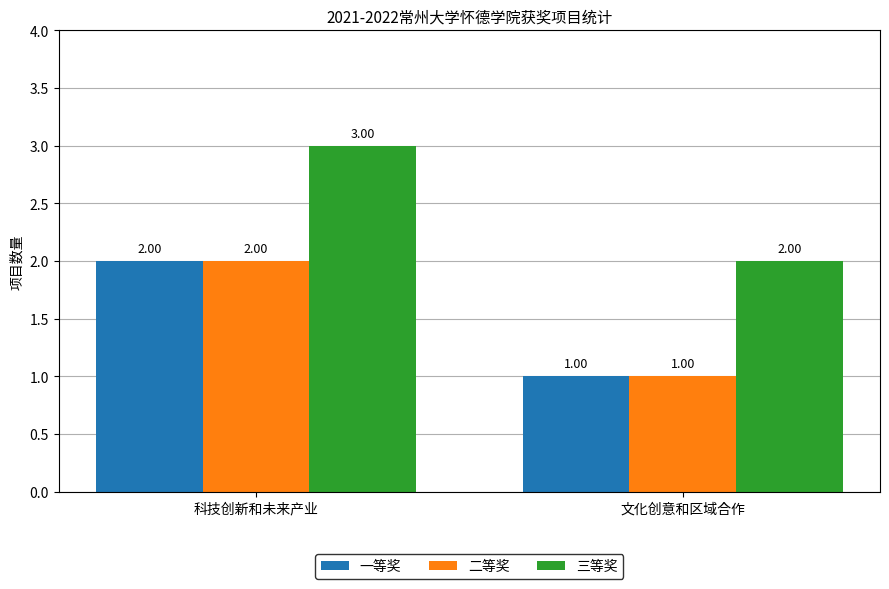

Reading left to right, list all the values displayed in this chart.

一等奖: 2	1
二等奖: 2	1
三等奖: 3	2